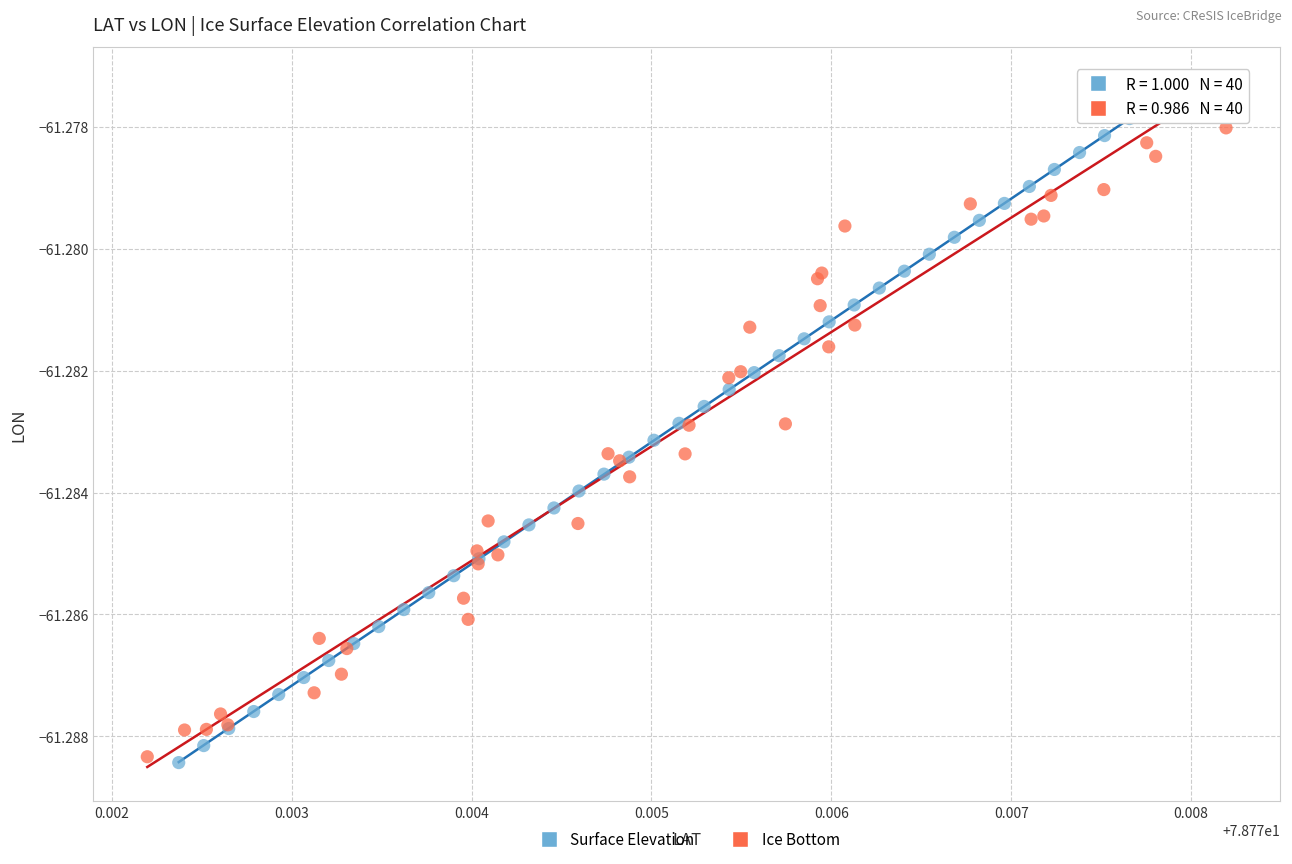

Which series has the largest Y range (max minus min)?

Ice Bottom